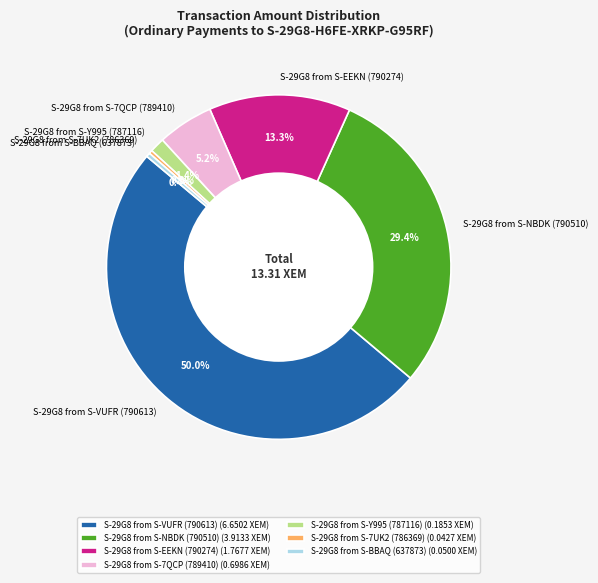

Between S-29G8 from S-VUFR (790613) and S-29G8 from S-EEKN (790274), which is larger?

S-29G8 from S-VUFR (790613)